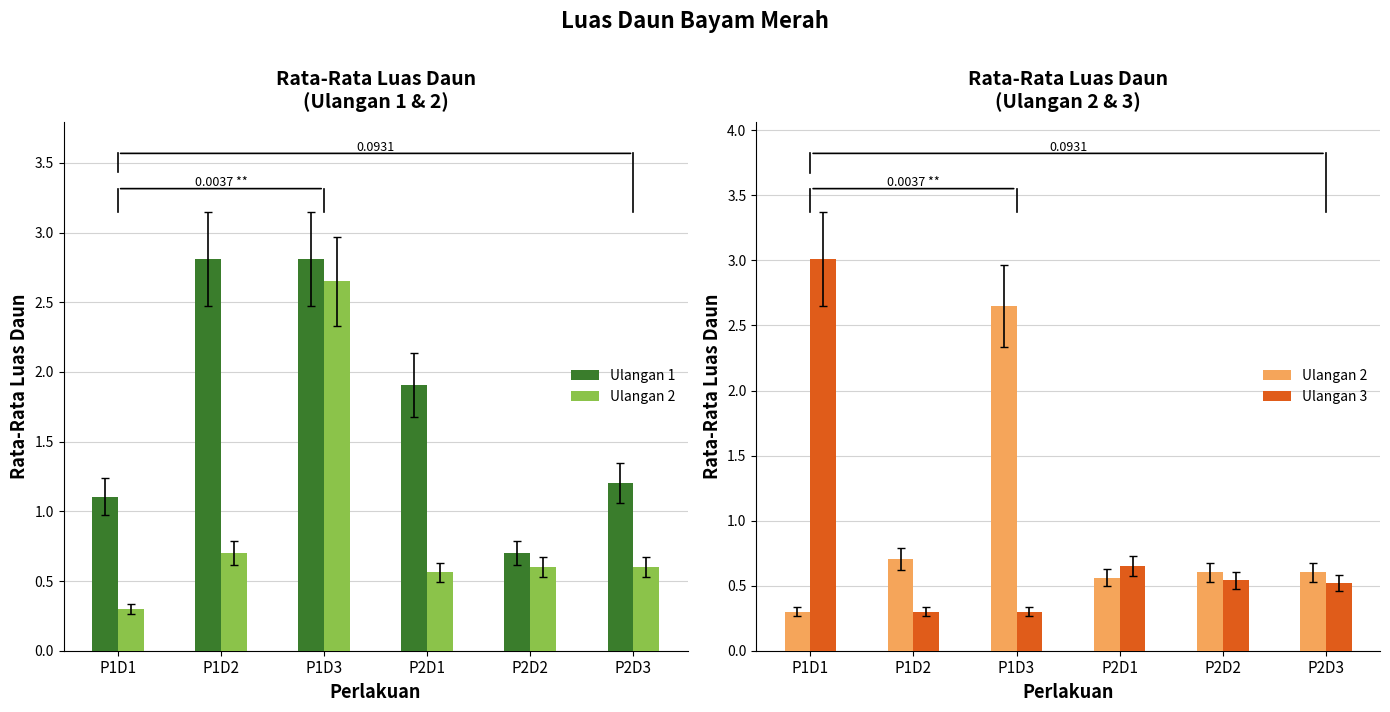

Between P1D1 and P1D2, which series saw the biggest shift?

Ulangan 3